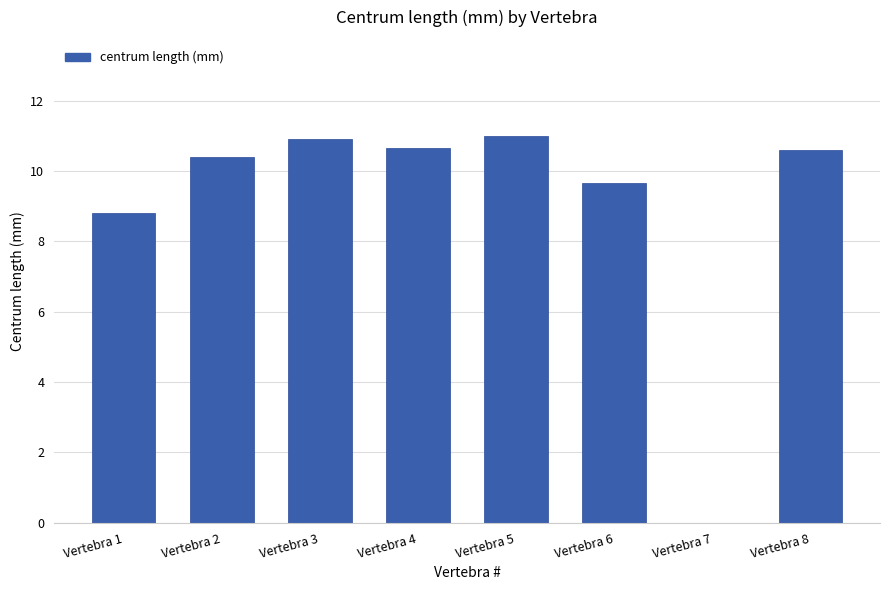

What is the sum of the values at Vertebra 1 and Vertebra 4?

19.5